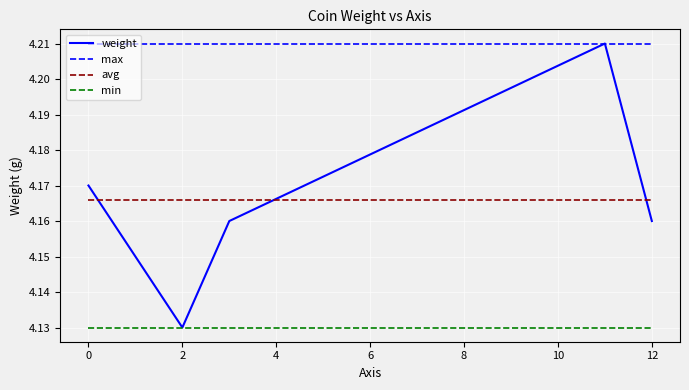

True or false: weight has a value of 5.6 at 12.

False